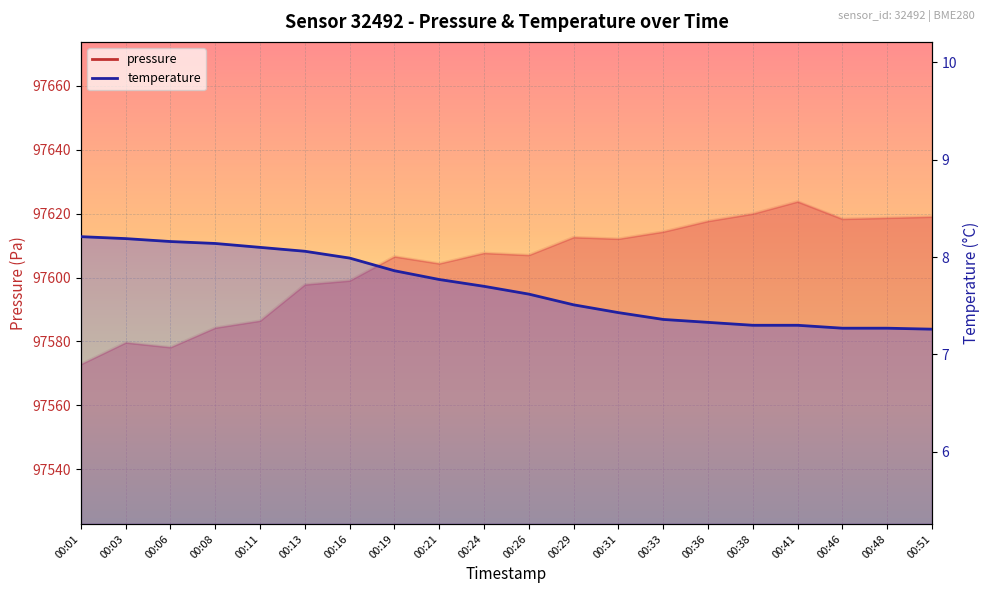

What is the average value of the temperature series?

7.7